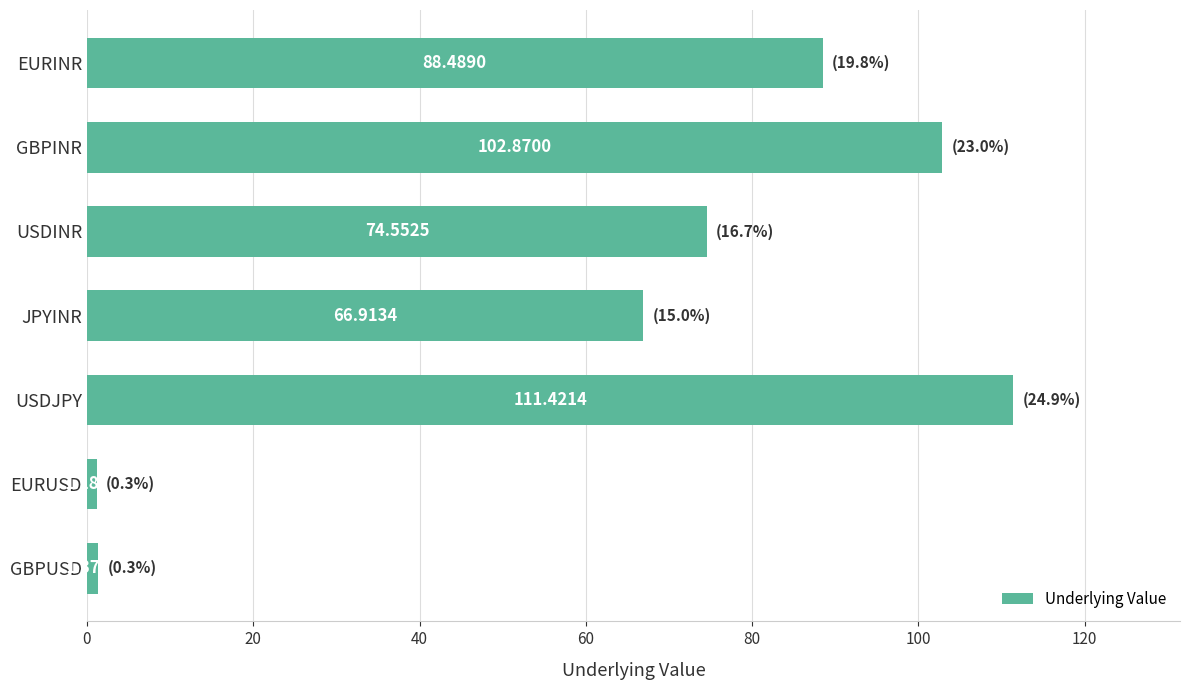

List the labels in order of value, largest first.

USDJPY, GBPINR, EURINR, USDINR, JPYINR, GBPUSD, EURUSD